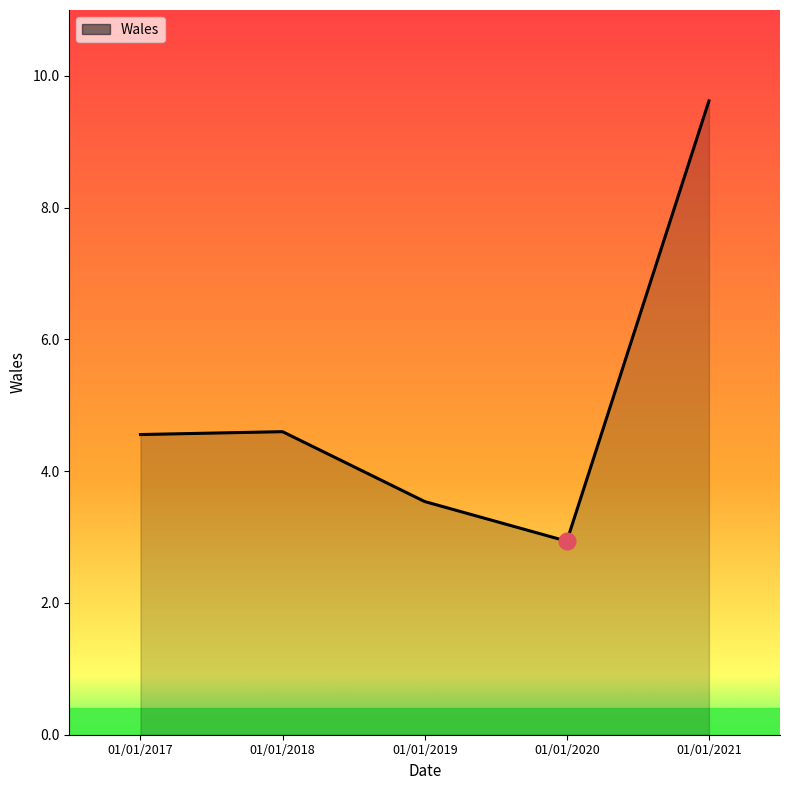

How many lines are shown in the chart?

1